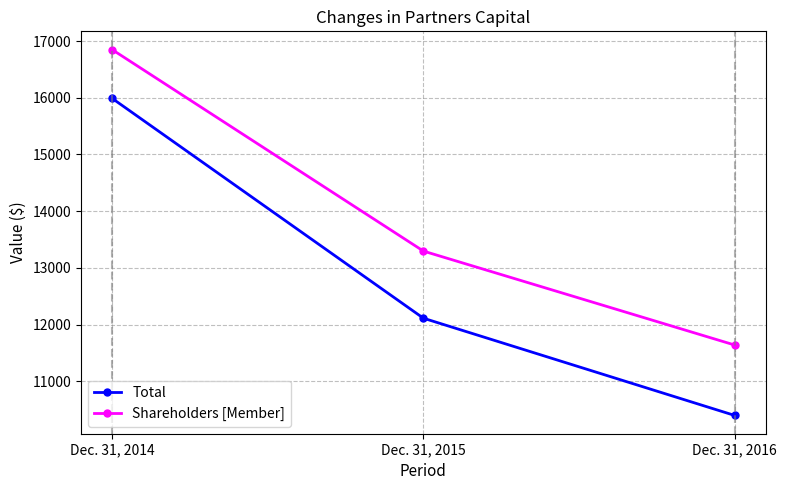

What are all the series names shown in the legend?

Total, Shareholders [Member]